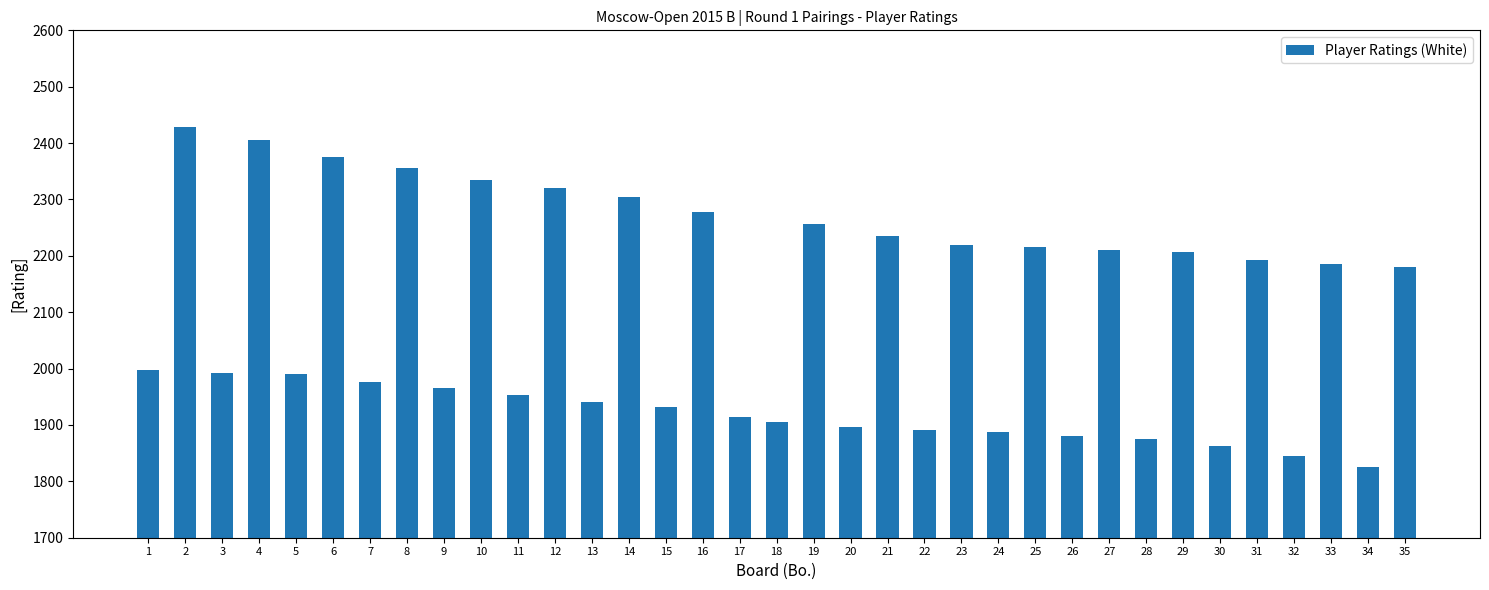

What is the ratio of the value at 5 to the value at 33?

0.9